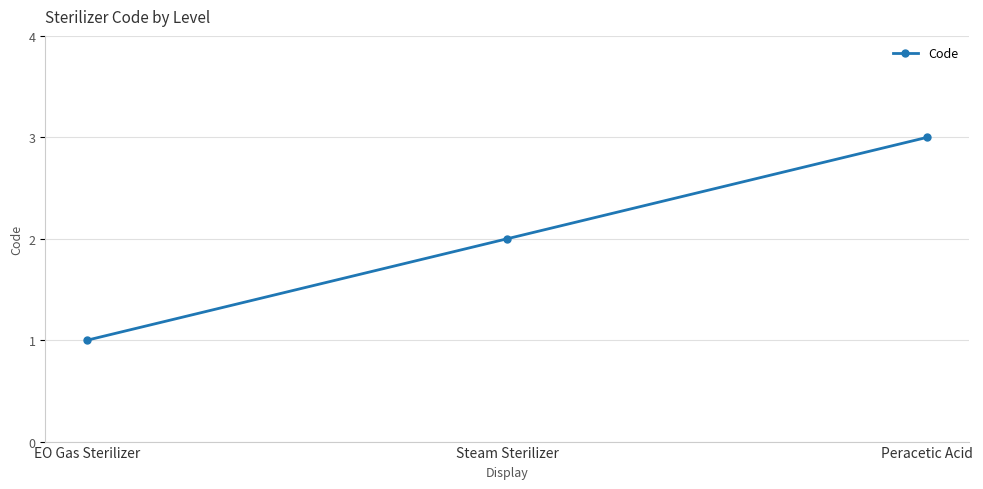

List the labels in order of value, largest first.

Peracetic Acid, Steam Sterilizer, EO Gas Sterilizer